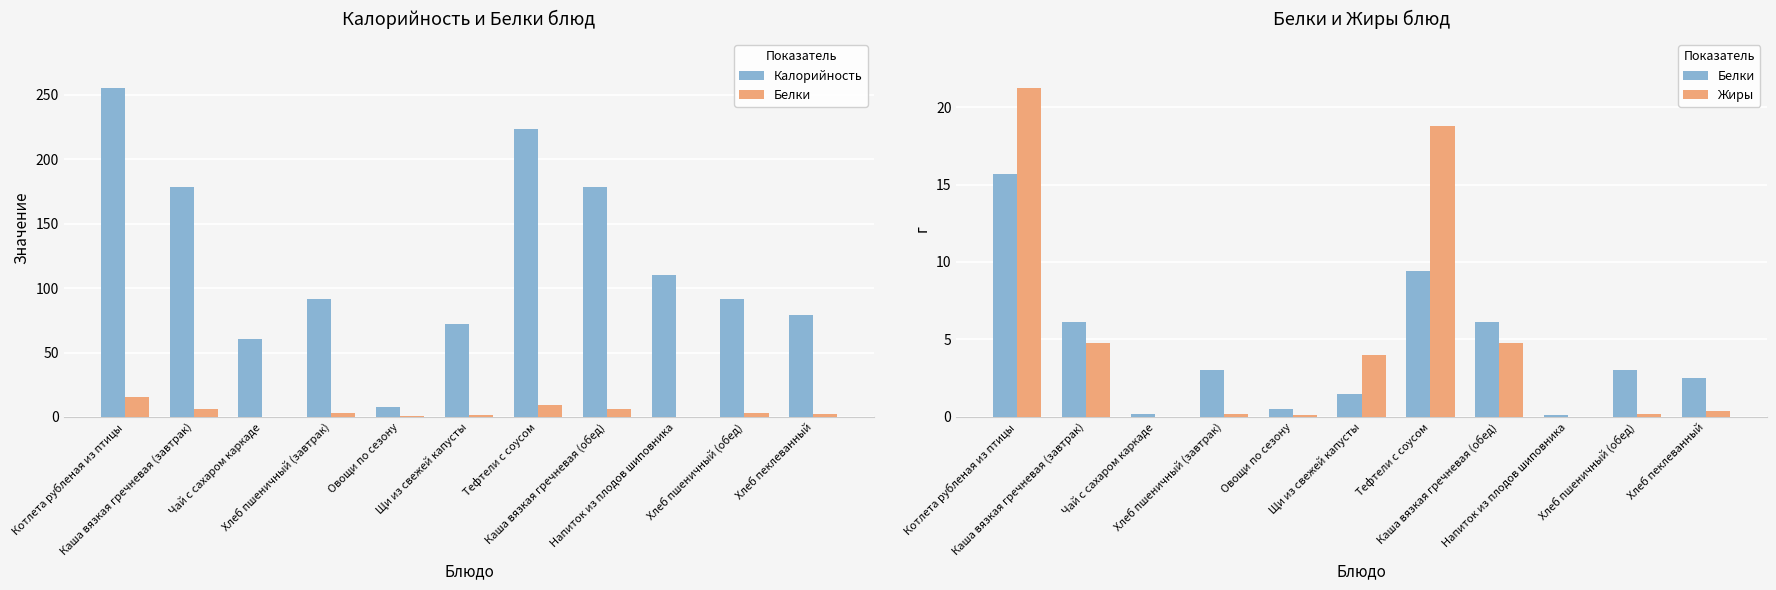

What is the label of the 4th bar from the right?

Каша вязкая гречневая (обед)